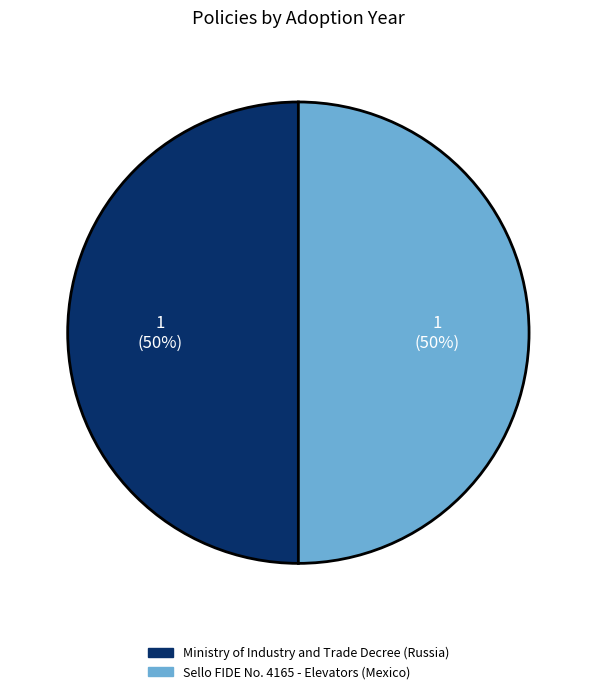

To the nearest percent, what portion does Sello FIDE No. 4165 - Elevators (Mexico) represent?

50%